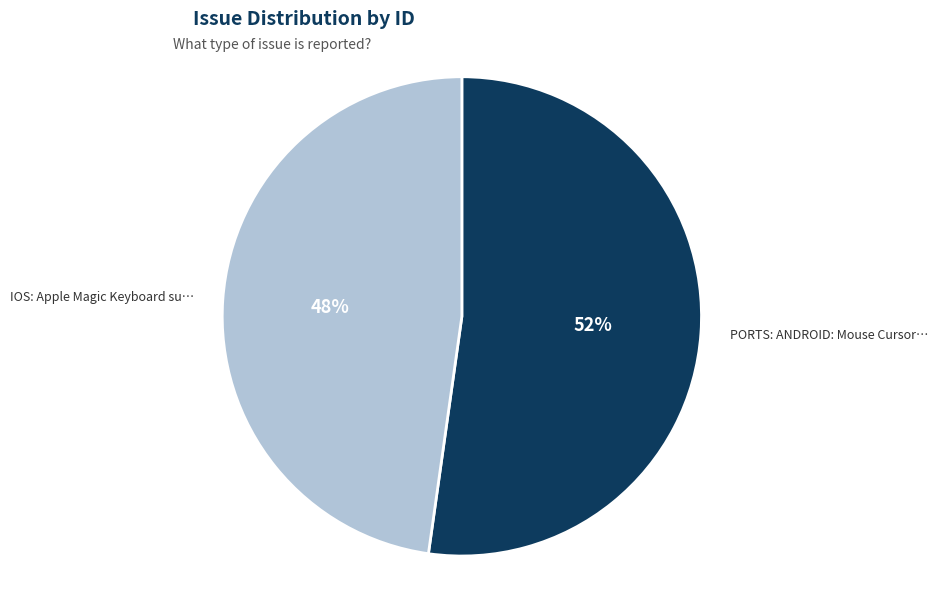

Does any single category account for the majority?

Yes